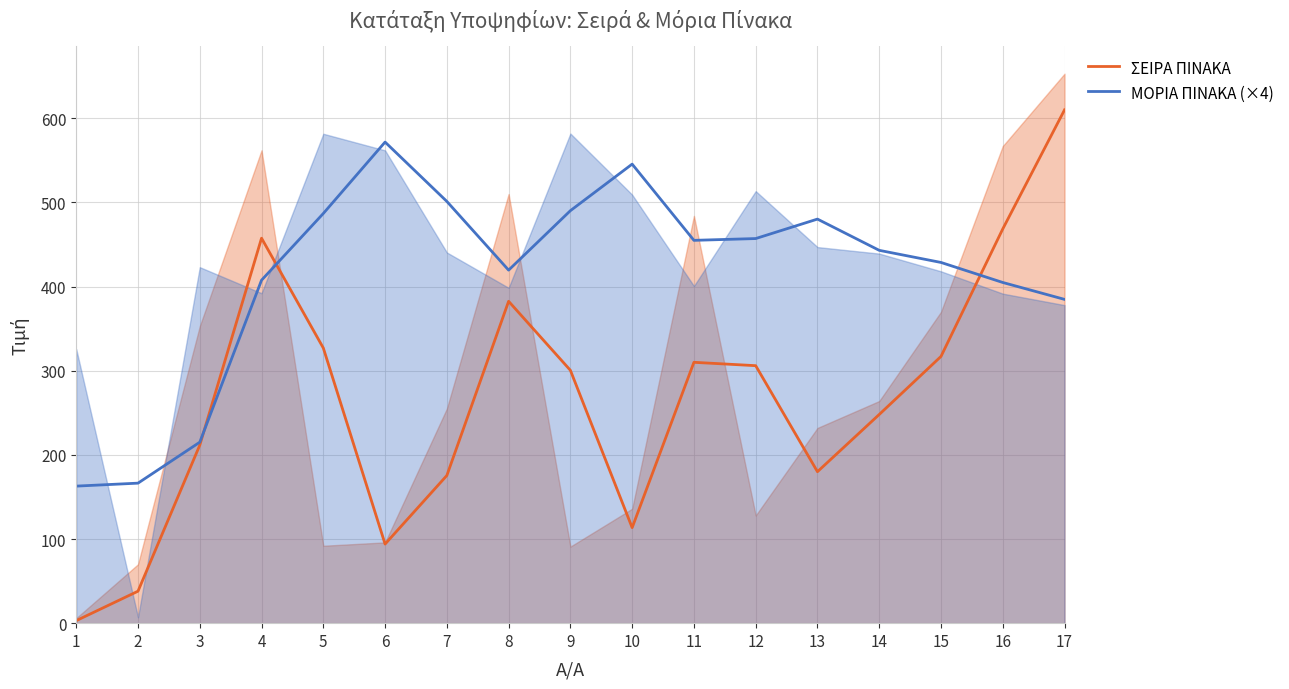

What is the value of the ΣΕΙΡΑ ΠΙΝΑΚΑ point at the 11th from the left?

310.0